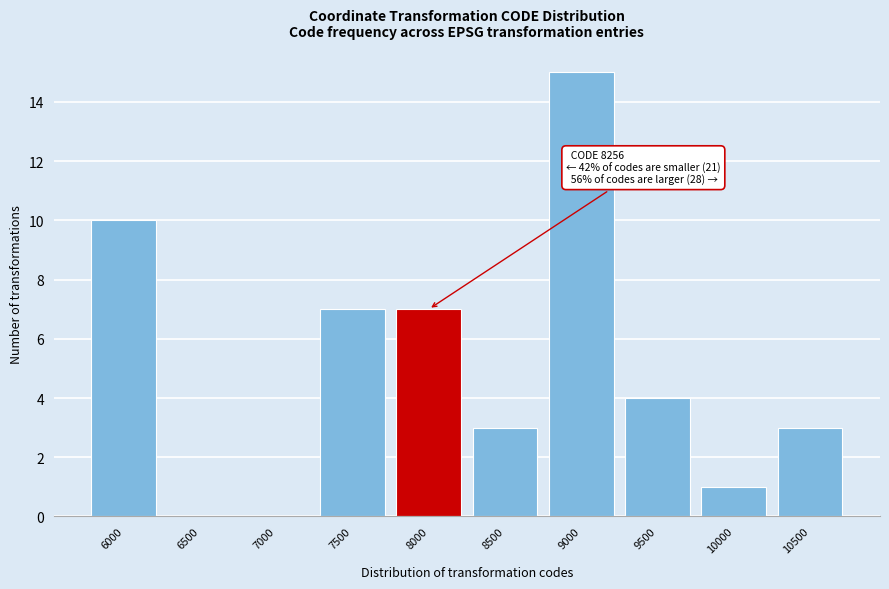

Reading left to right, transcribe all the data shown in this chart.

6000=10	6500=0	7000=0	7500=7	8000=7	8500=3	9000=15	9500=4	10000=1	10500=3